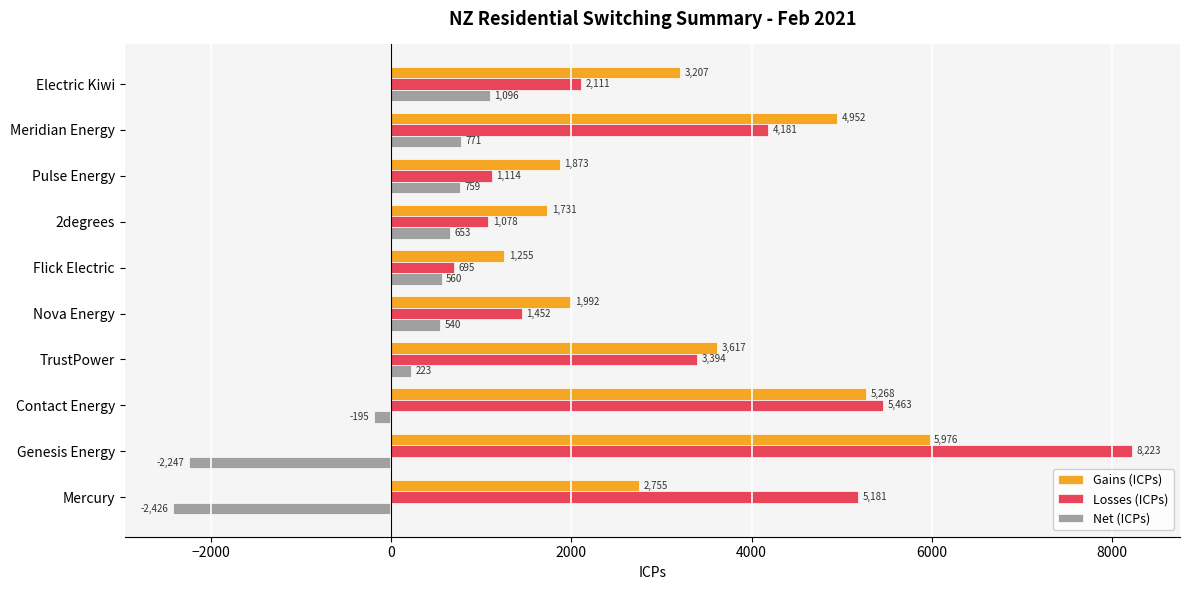

At 2degrees, list the series in order from smallest to largest.

Net (ICPs), Losses (ICPs), Gains (ICPs)